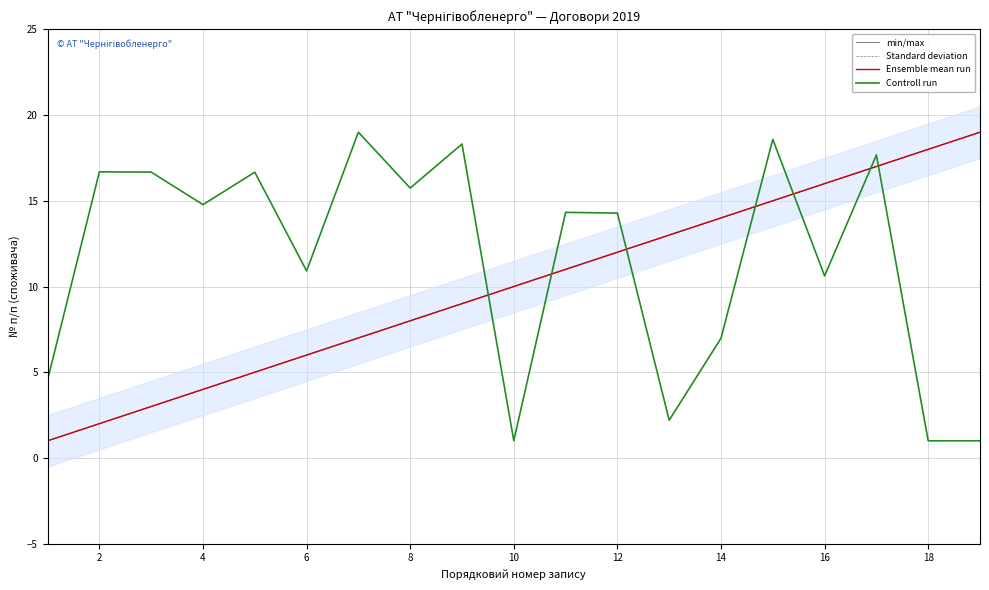

How many distinct data groups are displayed?

4